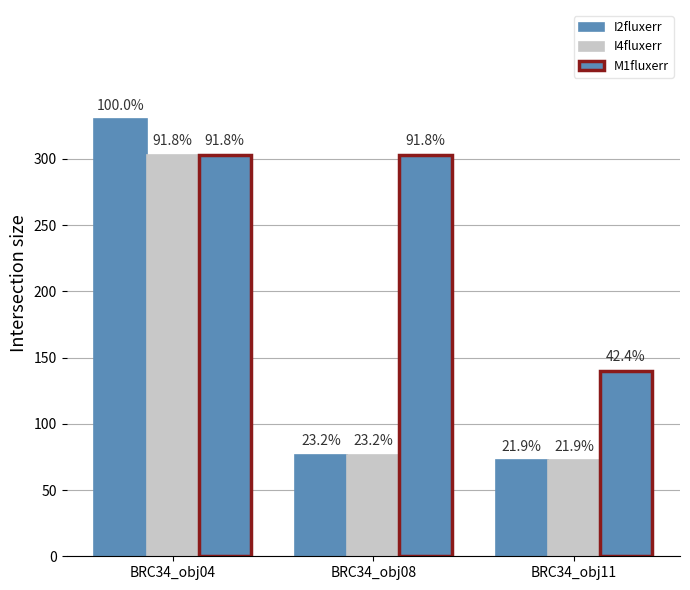

Reading left to right, extract all data points from this chart.

I2fluxerr: 330.0	76.6	72.4
I4fluxerr: 303.0	76.6	72.4
M1fluxerr: 303.0	303.0	140.0